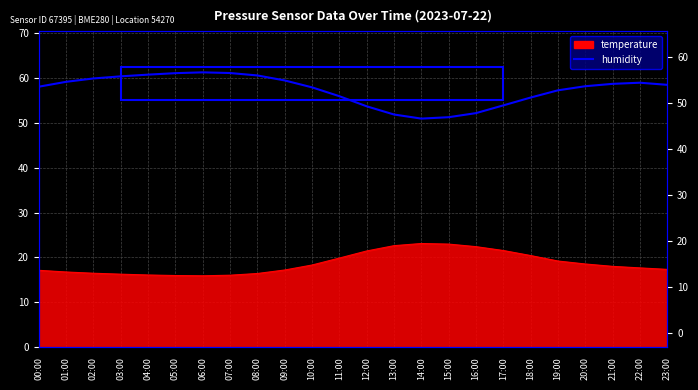

At which label is the value closest to 56?

11:00